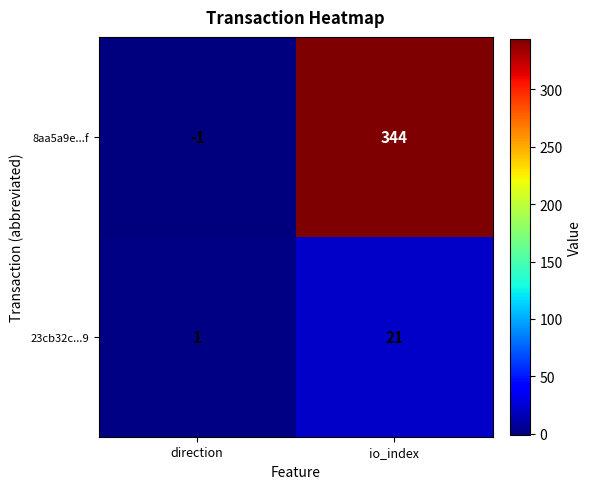

What is the difference between the maximum and minimum values in the 8aa5a9e...f series?

345